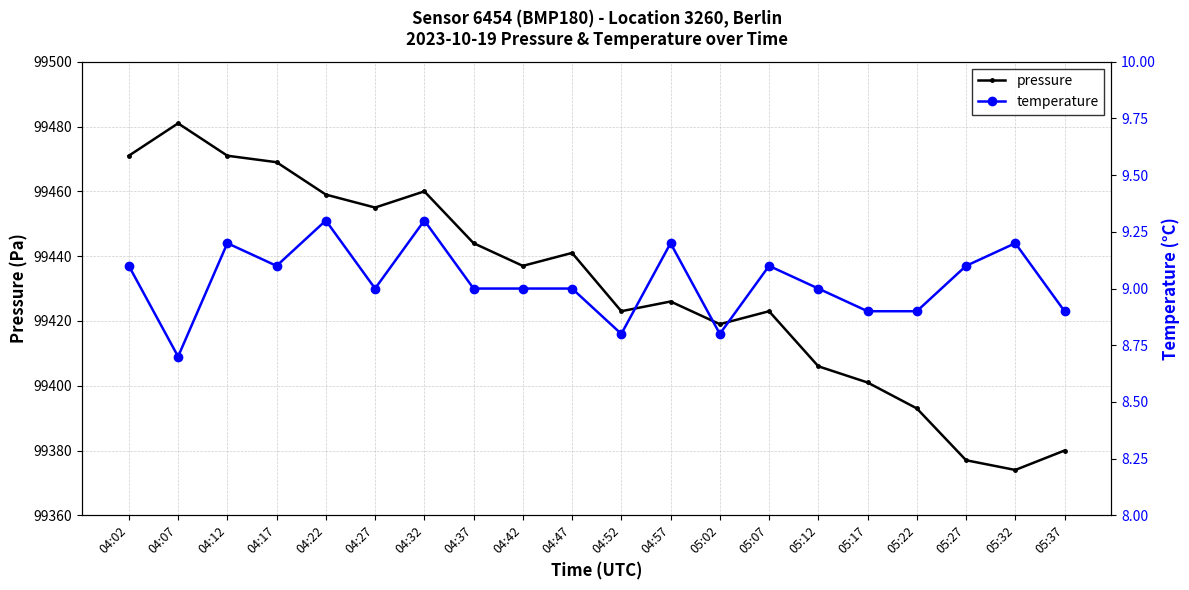

How many data points in pressure are above 99437?

9